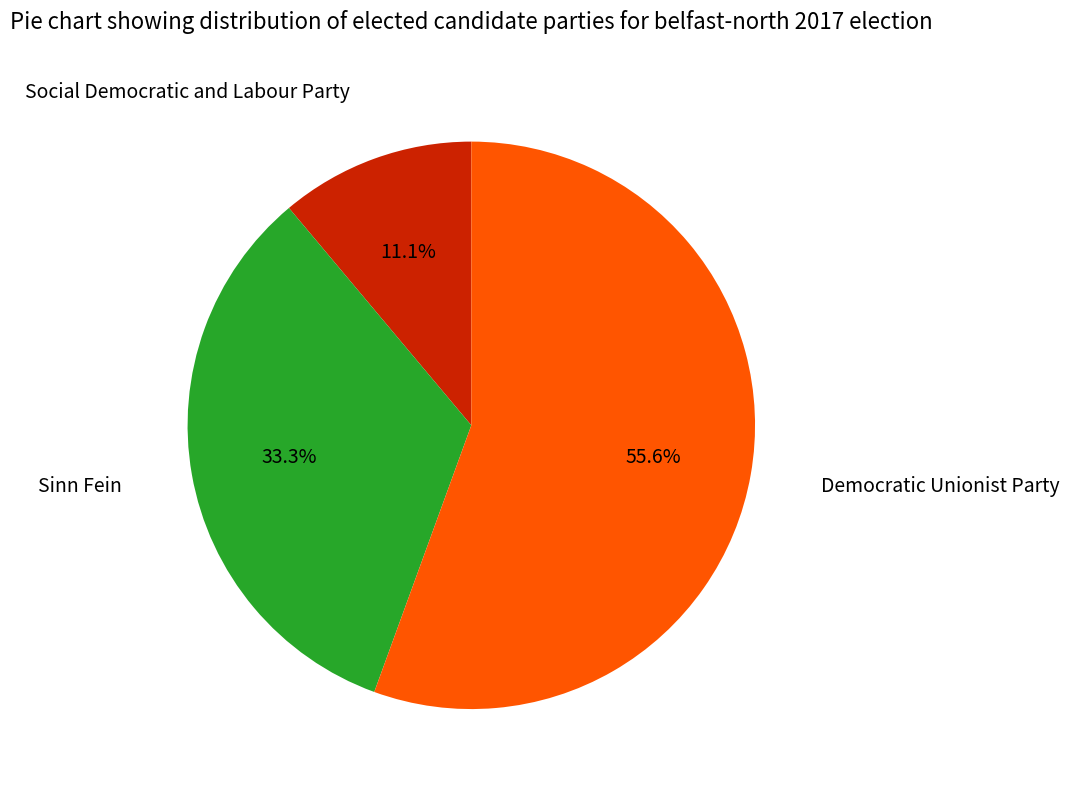

Does any single category account for the majority?

Yes